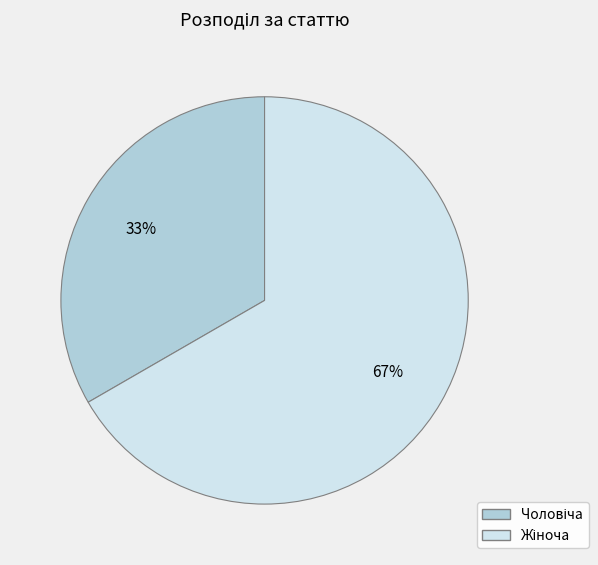

Is there a majority slice in this chart?

Yes